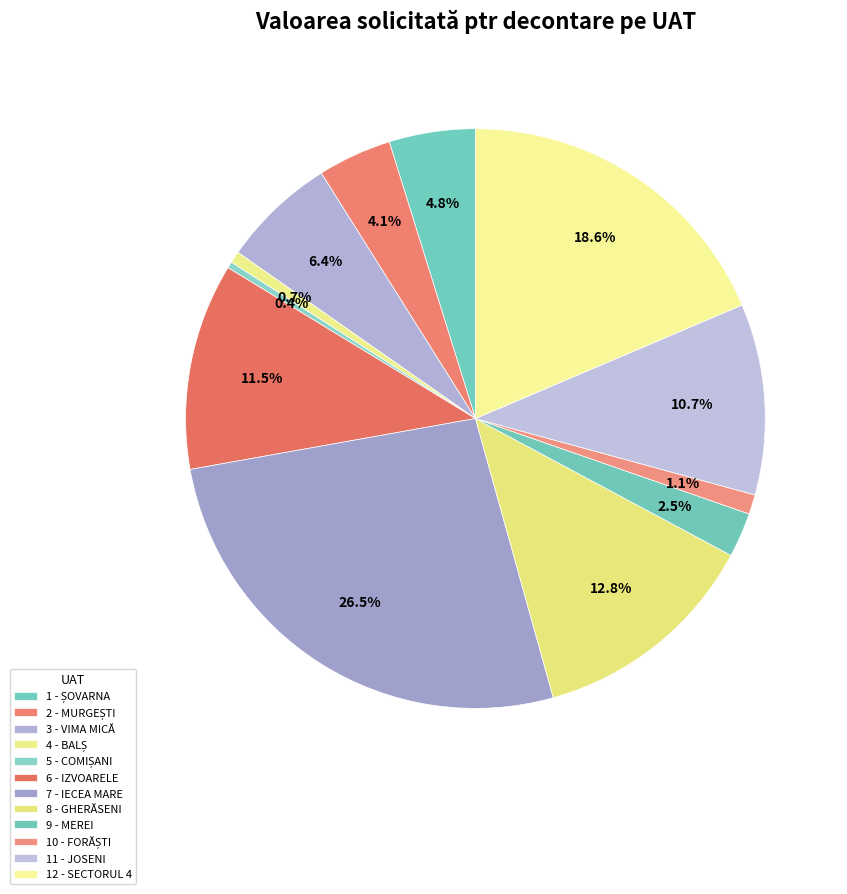

How much of the chart is everything except 2 - MURGEȘTI?

95.9%